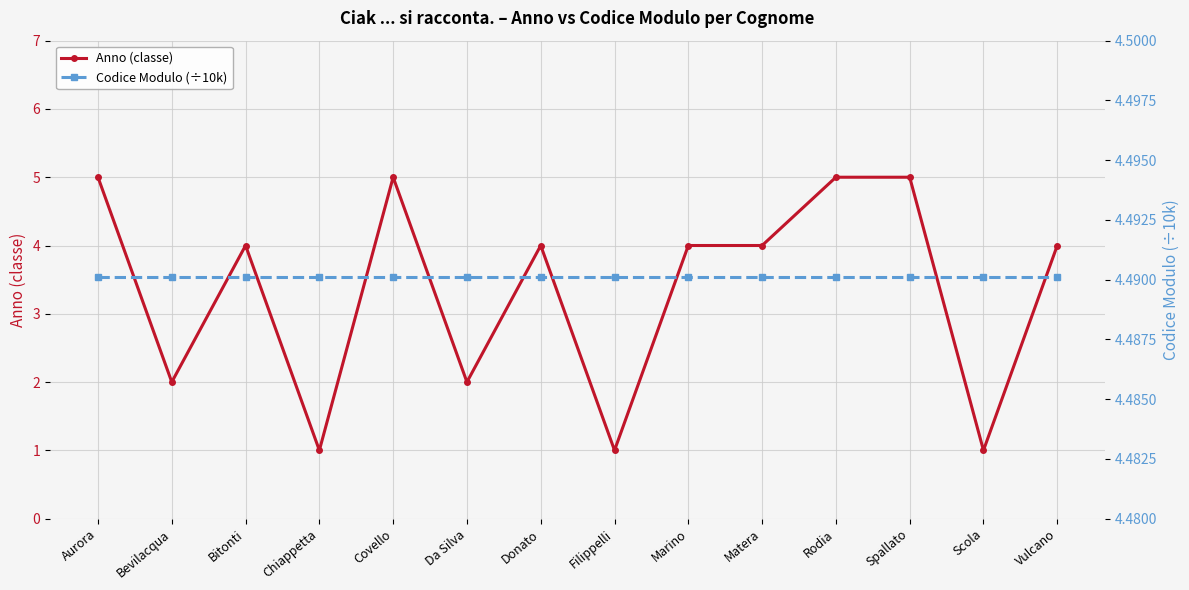

What are all the series names shown in the legend?

Anno (classe), Codice Modulo (÷10k)